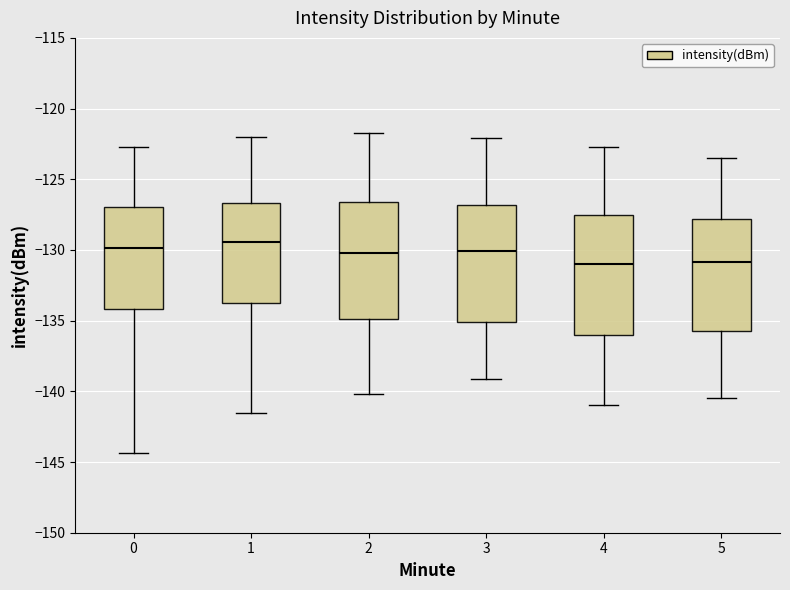

Reading left to right, transcribe this box plot: for each box, give where its median line is, the range the box spans, and where its two whiskers end, as read against the y-axis. The values are not printed on the chart, so give them approximately, as read against the axis.

0: median -130.0, box -134.0 to -127.0, whiskers -144.5 to -122.5
1: median -129.5, box -133.5 to -126.5, whiskers -141.5 to -122.0
2: median -130.0, box -135.0 to -126.5, whiskers -140.0 to -121.5
3: median -130.0, box -135.0 to -127.0, whiskers -139.0 to -122.0
4: median -131.0, box -136.0 to -127.5, whiskers -141.0 to -122.5
5: median -131.0, box -135.5 to -128.0, whiskers -140.5 to -123.5